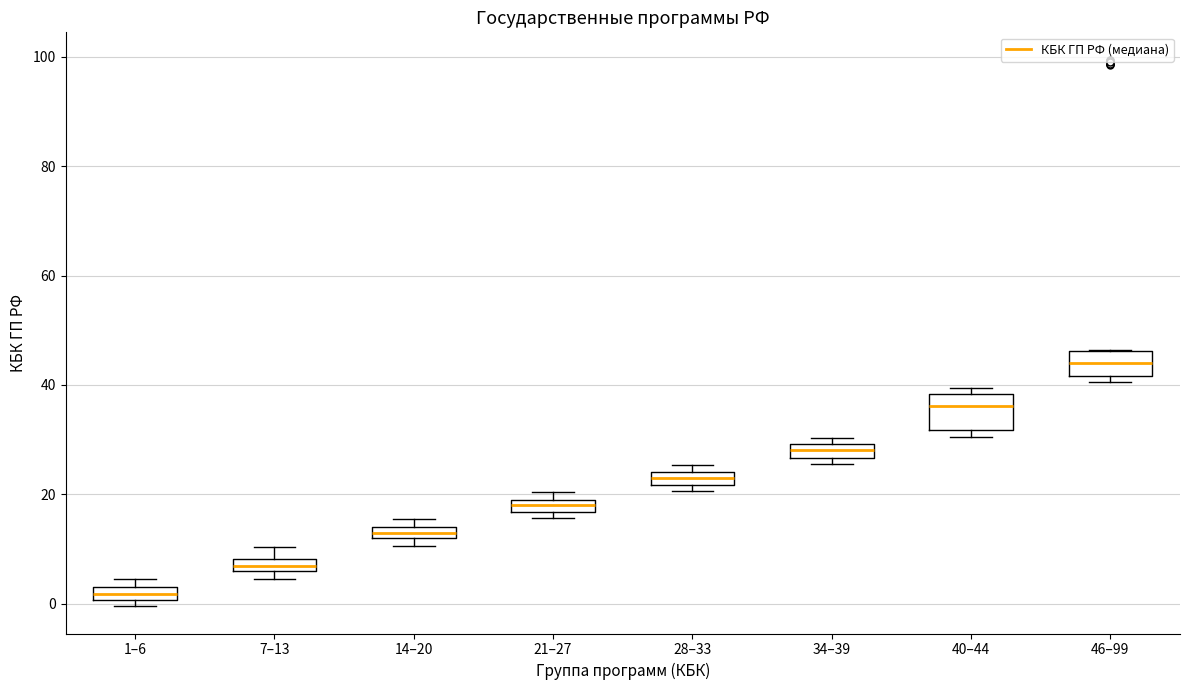

Where is the upper edge of the box for 46–99 on the y-axis? The values are not printed on the chart, so give them approximately, as read against the axis.

46